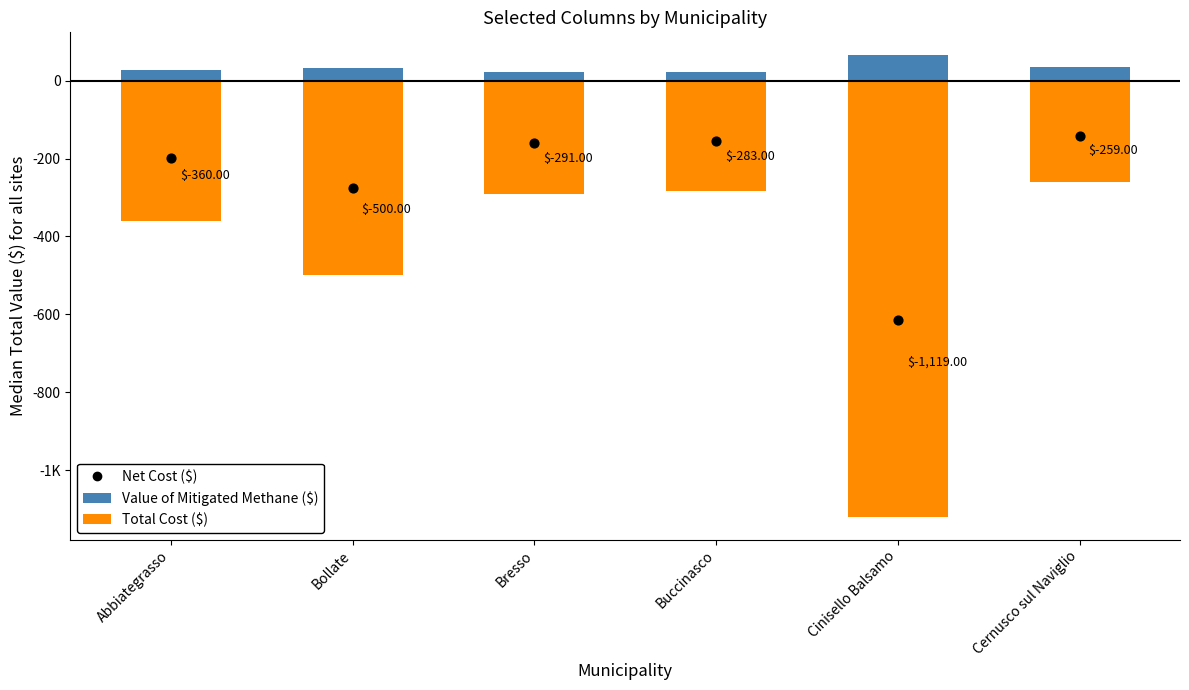

Is the value of Value of Mitigated Methane ($) at Bresso greater than the value of Total Cost ($) at Bresso?

Yes